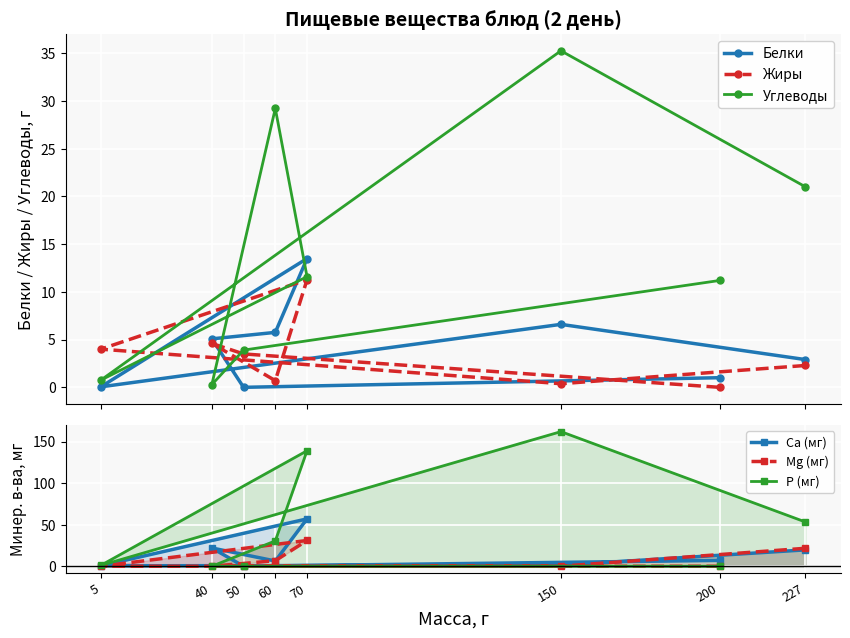

Is the value of Mg (мг) at 40 greater than the value of Жиры at 227?

No